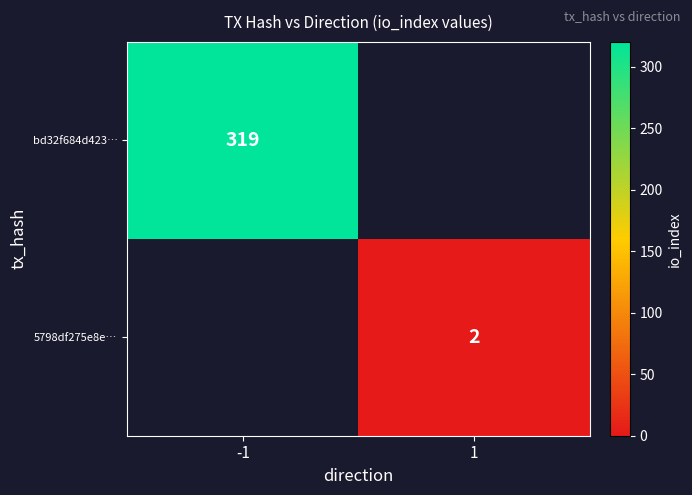

Is it true that bd32f684d423… equals 163 at -1?

False